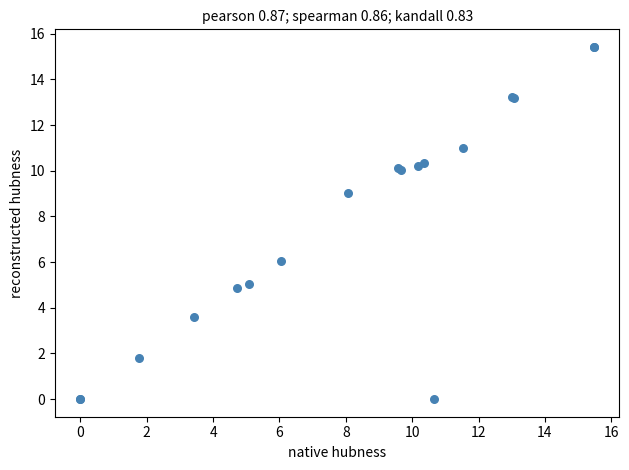

What Y value in the scatter plot is closest to 7?

6.0